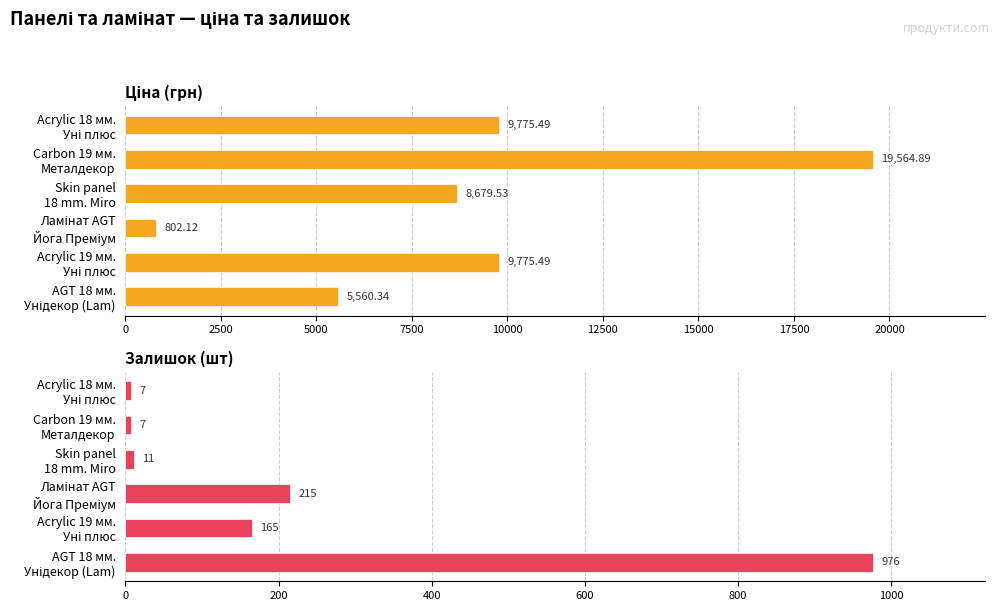

Reading left to right, extract all data points from this chart.

Ціна: 9775.5	19564.9	8679.5	802.1	9775.5	5560.3
Залишок: 7.0	7.0	11.0	215.0	165.0	976.0